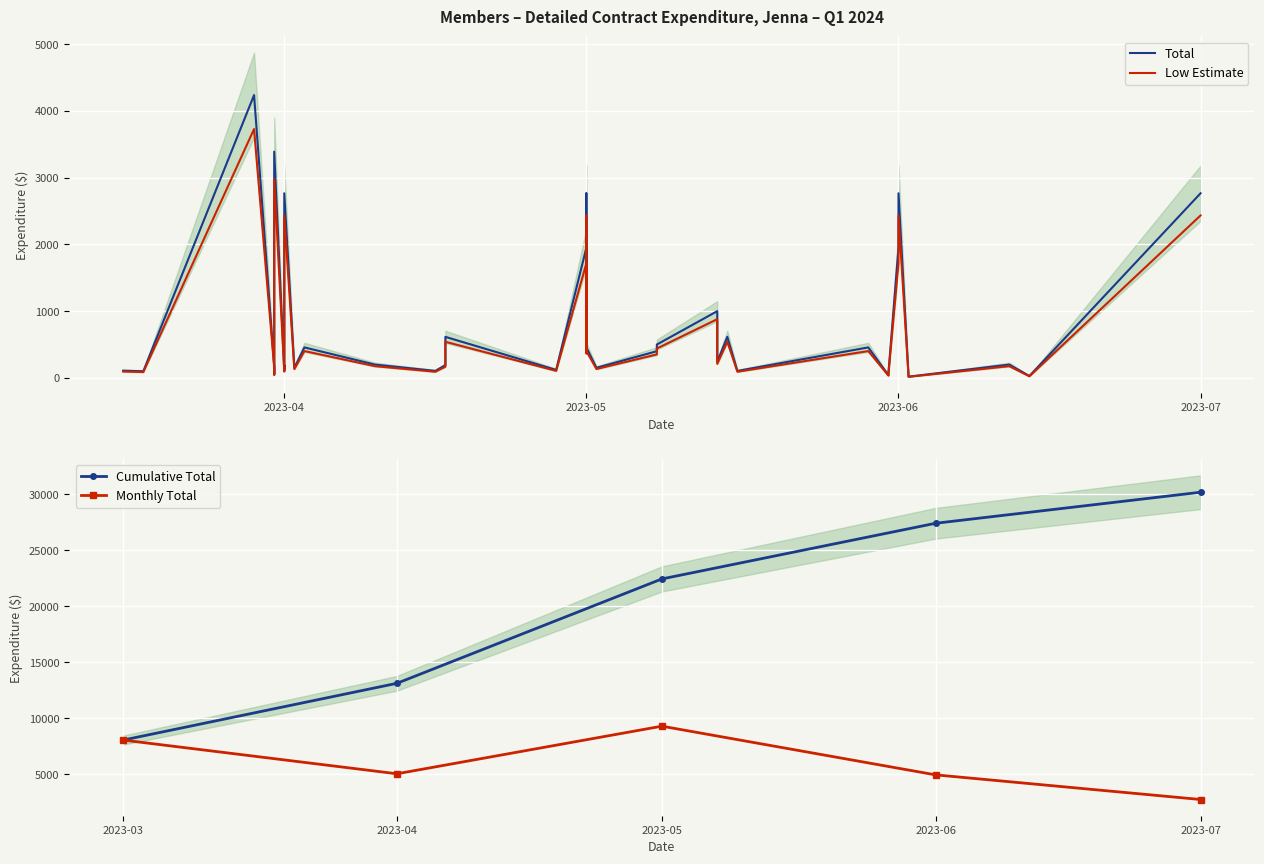

Does the chart display data point markers on the line(s)?

No